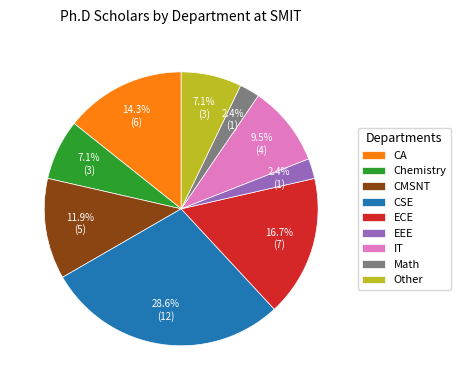

Is ECE the majority of the pie?

No